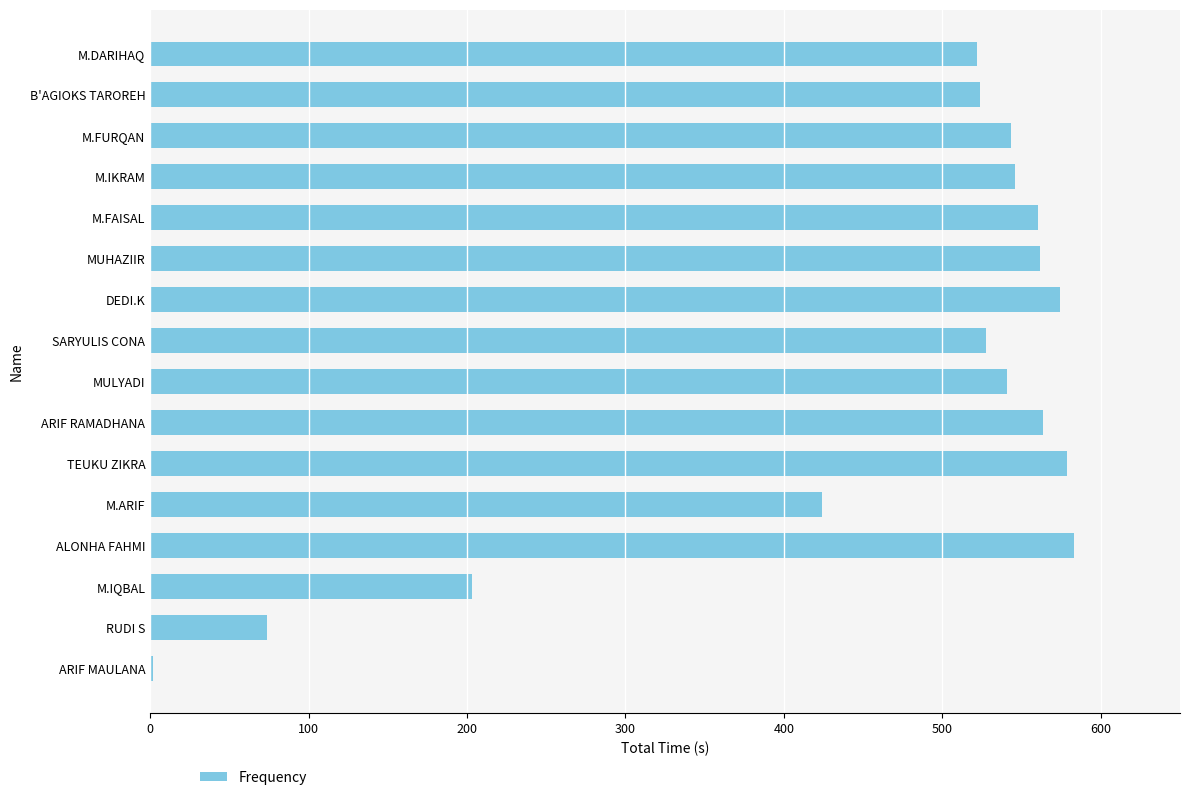

Does the chart contain stacked bars?

No